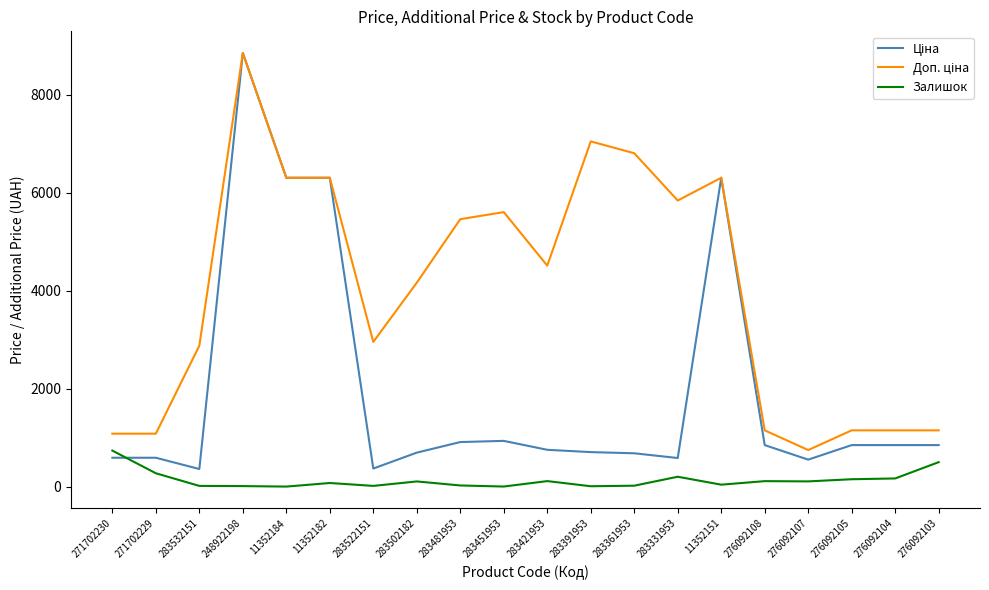

What is the spread (max minus min) of values at 271702230?

491.7